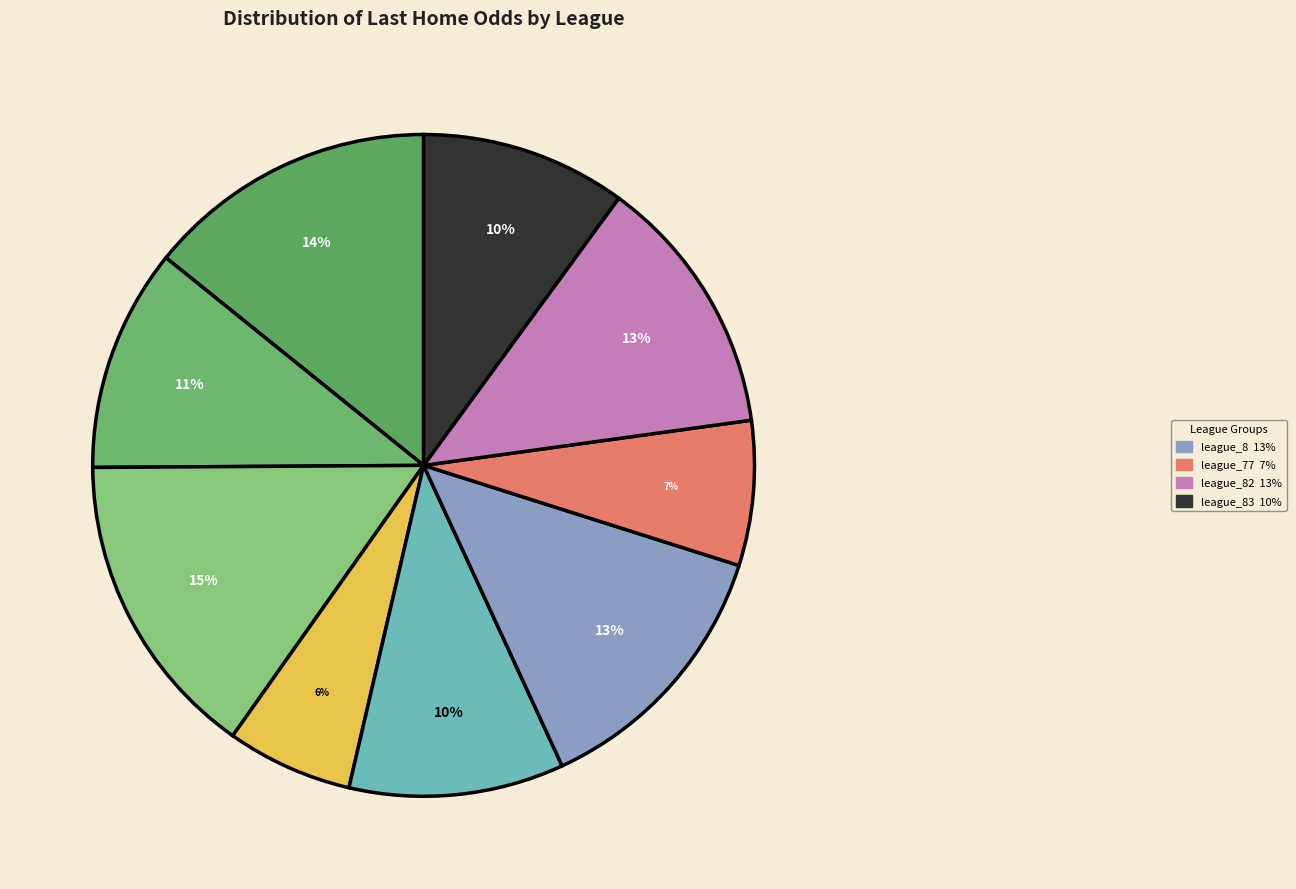

Which category has the smallest portion of the pie?

league_3